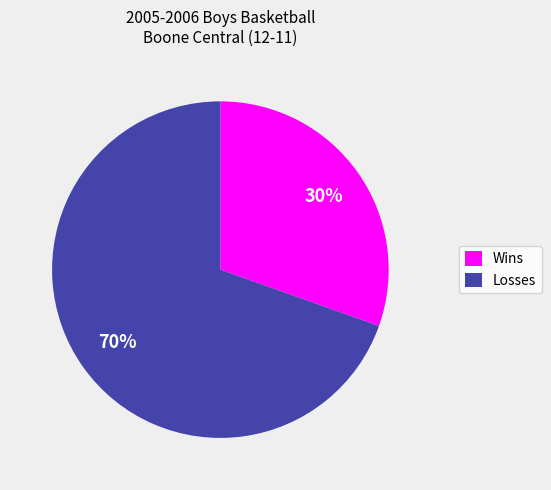

Which category has the smallest portion of the pie?

Wins